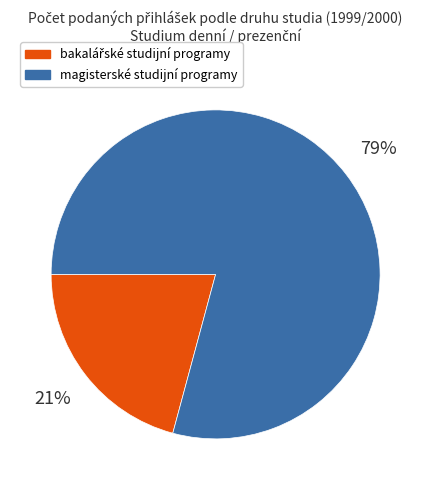

The magisterské studijní programy slice represents 66% of the pie. True or false?

False